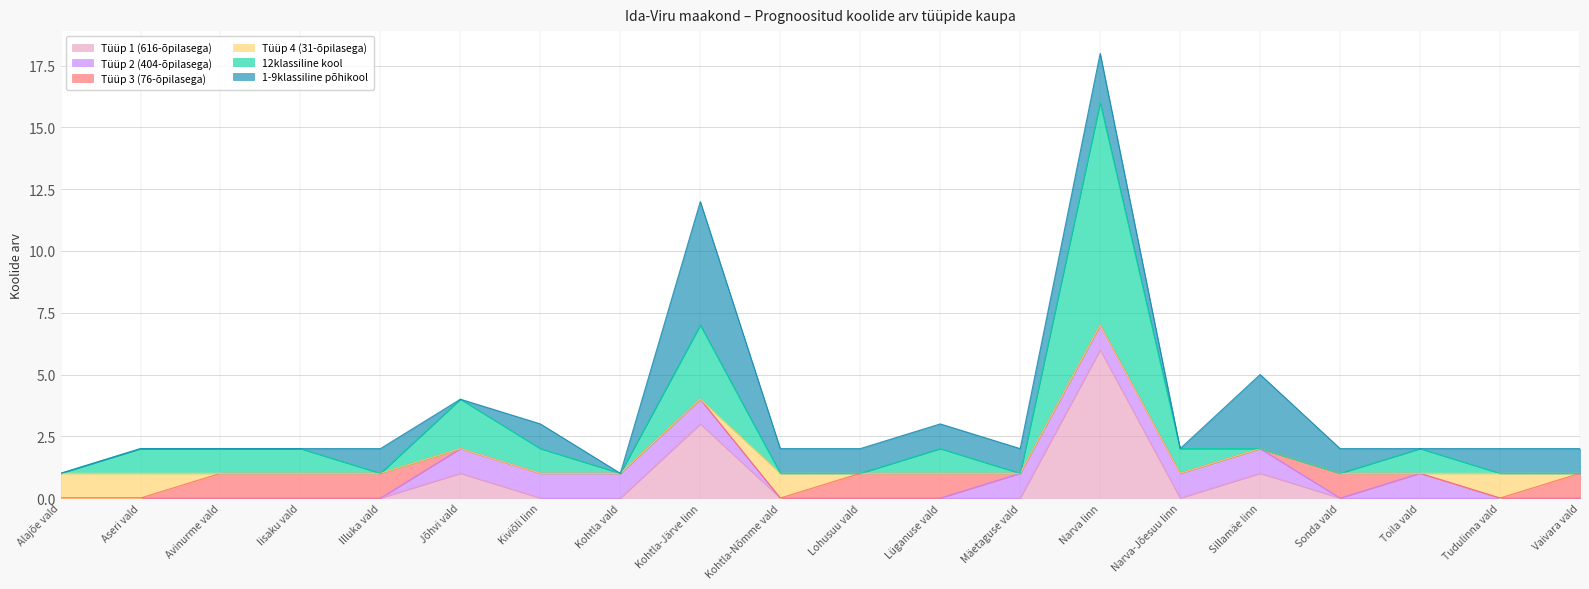

How many interior local peaks does the Tüüp 4 (31-õpilasega) series have?

2